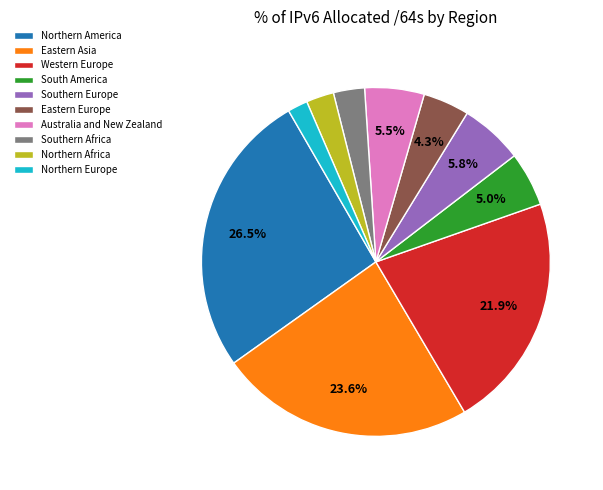

To the nearest percent, what is the average slice percentage?

10%